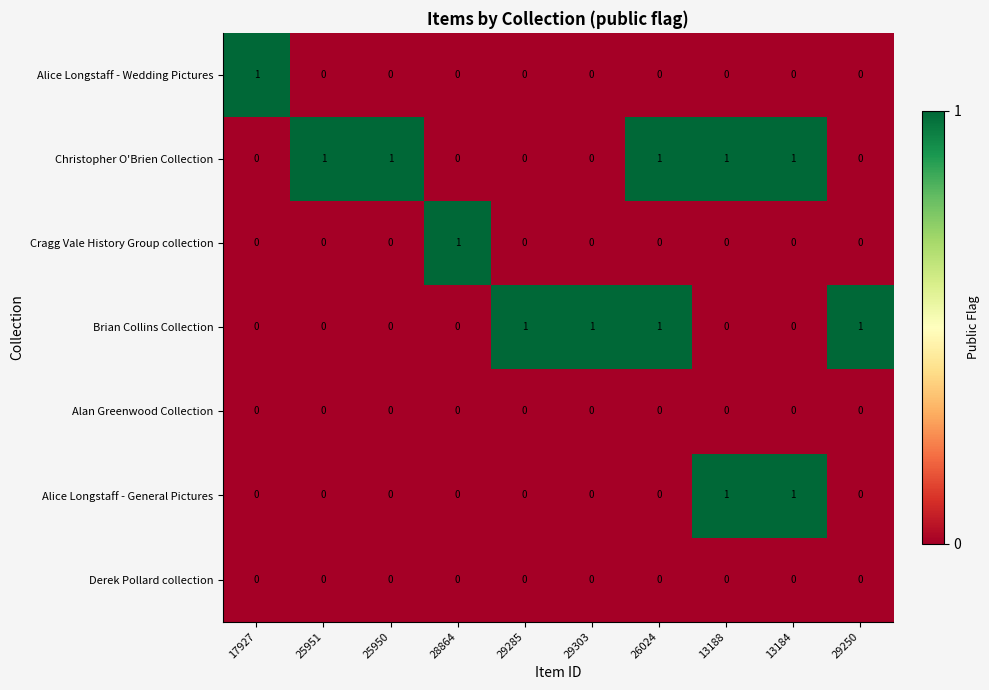

Which series has the largest total across all categories?

Christopher O'Brien Collection